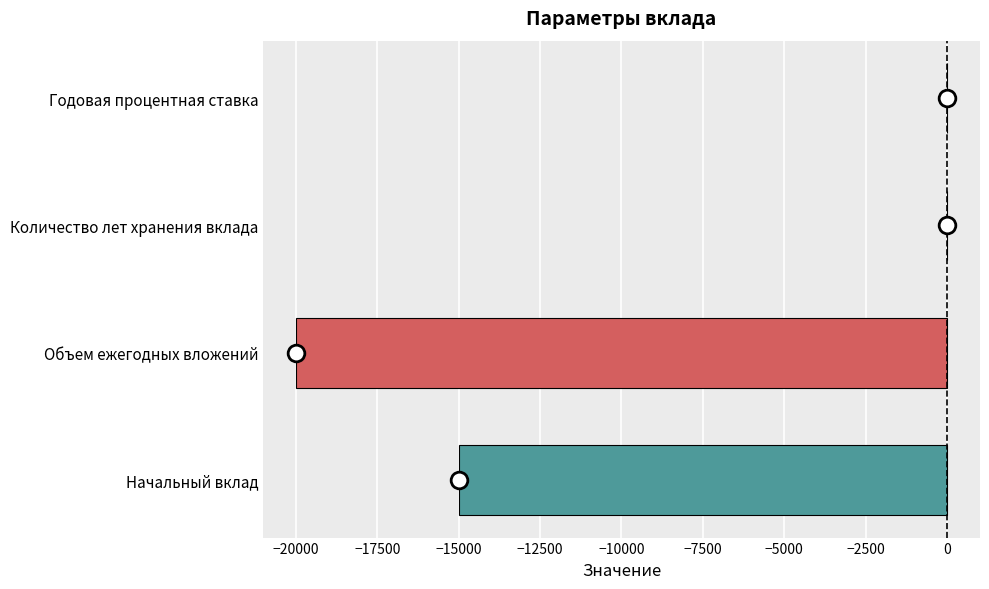

Which has a higher value, Количество лет хранения вклада or Начальный вклад?

Количество лет хранения вклада